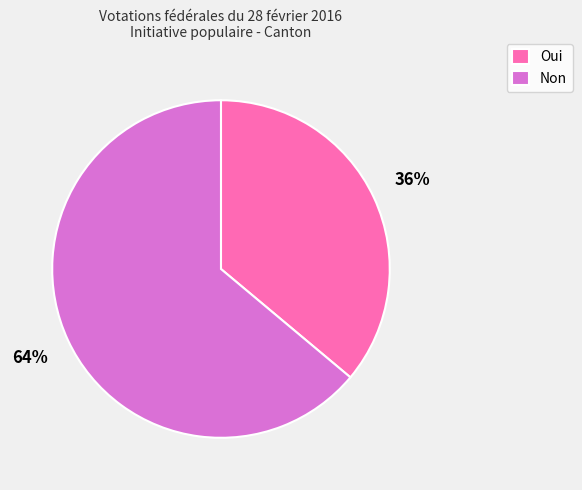

Count the number of slices in the pie.

2